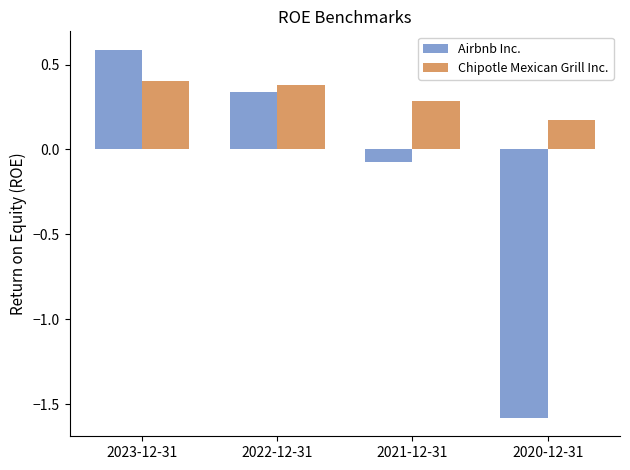

The value of Chipotle Mexican Grill Inc. at 2021-12-31 is 0.3. True or false?

True